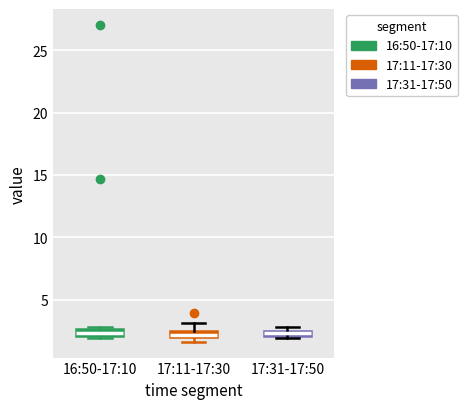

Where is the upper edge of the box for 16:50-17:10 on the y-axis? The values are not printed on the chart, so give them approximately, as read against the axis.

2.5